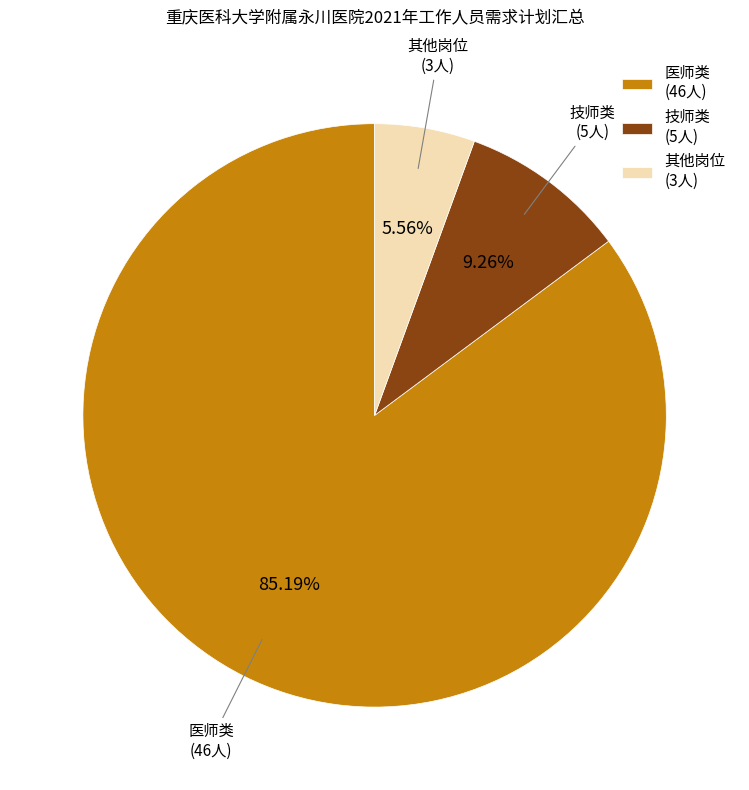

Which slice represents more than half of the pie?

医师类 (46人)